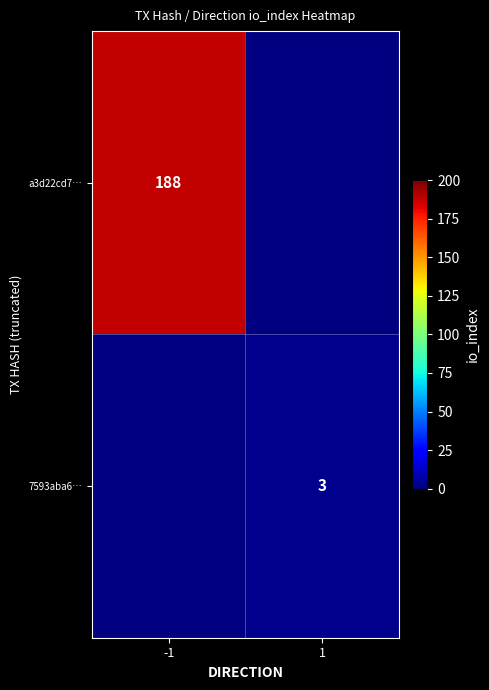

Is it true that 7593aba6… equals 5 at 1?

False